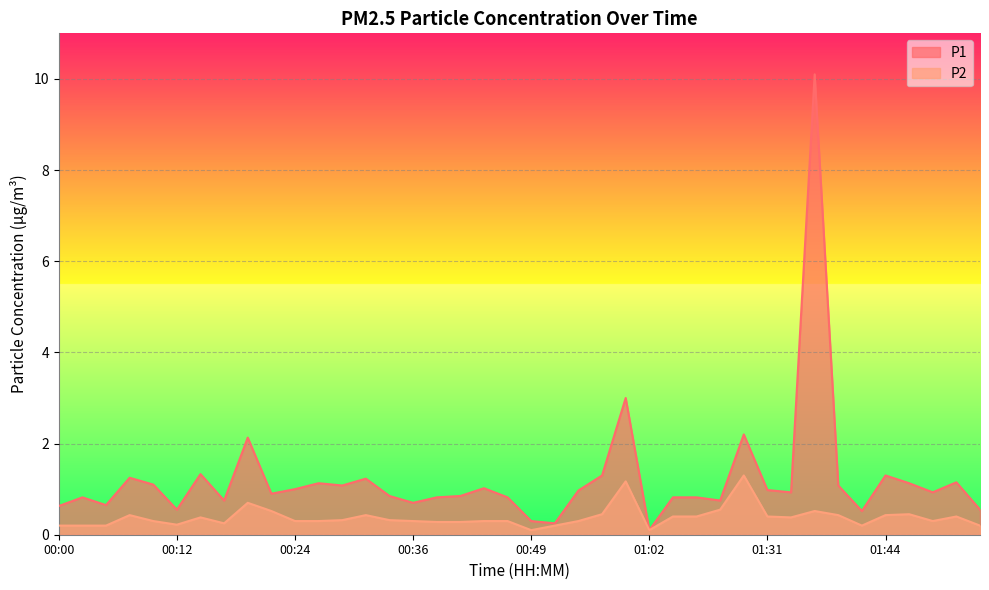

What is the lowest value of the P1 series?

0.1